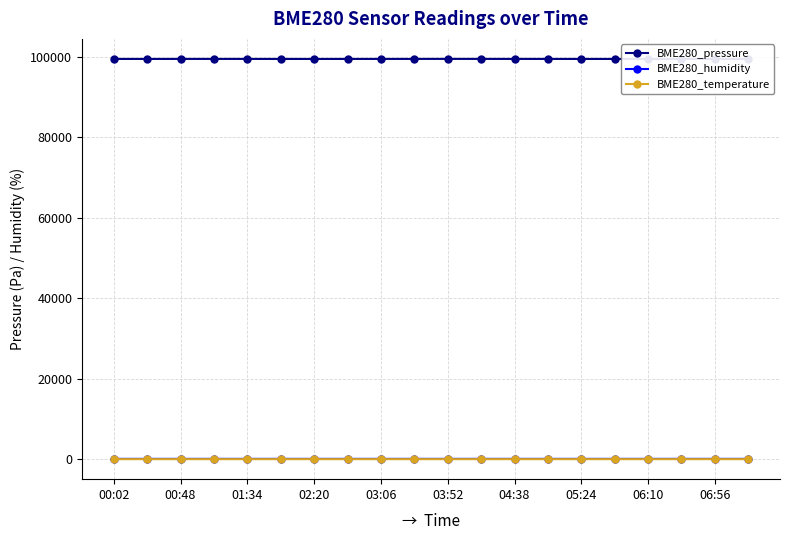

In BME280_humidity, how many points are higher than both neighbors (excluding endpoints)?

3